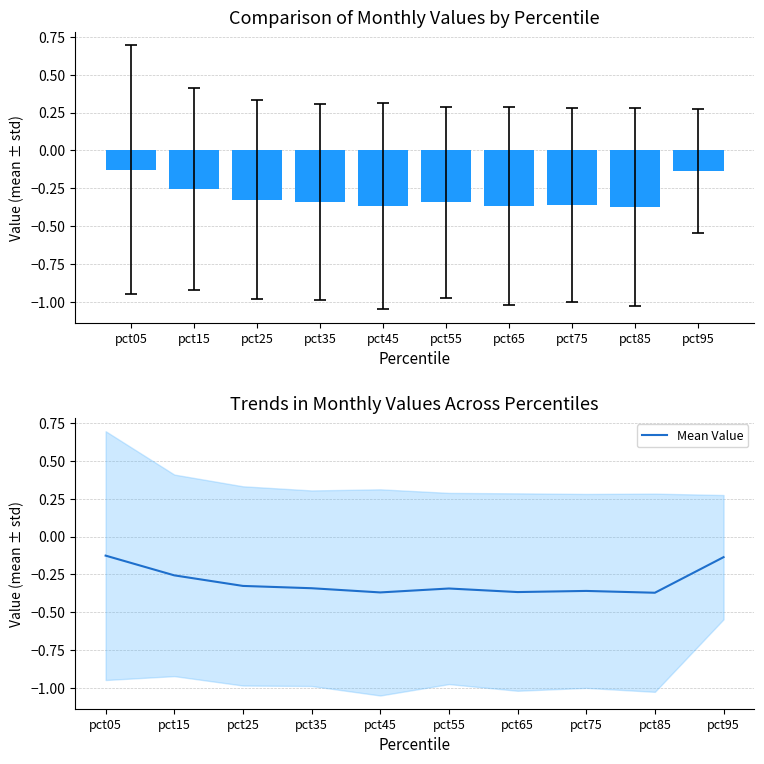

The value at pct55 is -0.1. True or false?

False